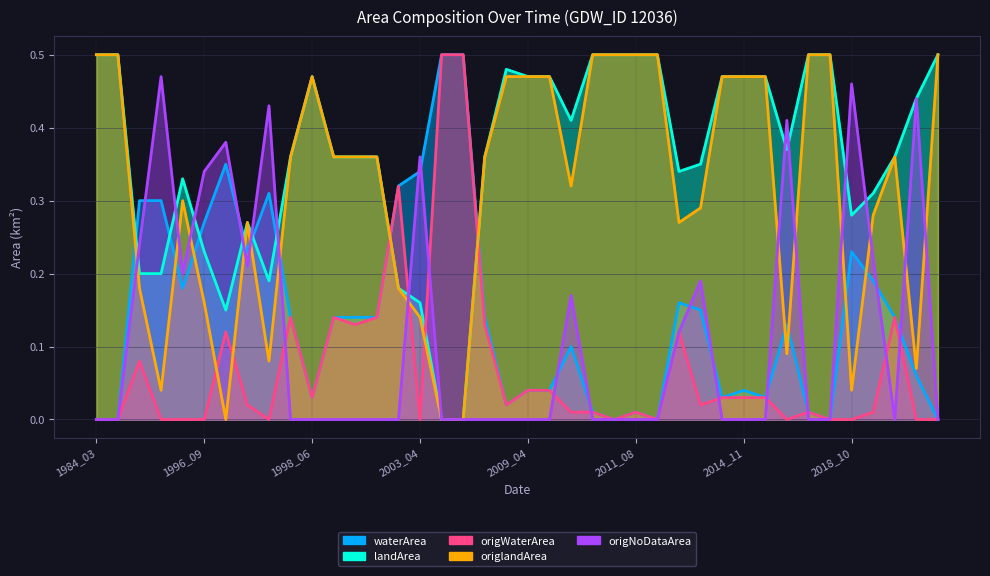

Which series has the largest total across all categories?

landArea